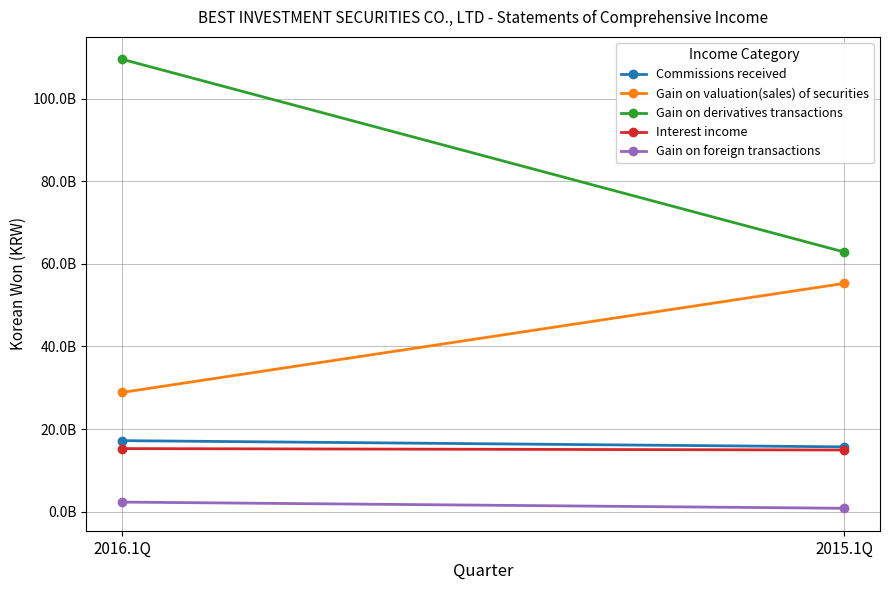

What is the average value of the Commissions received series?

16434288108